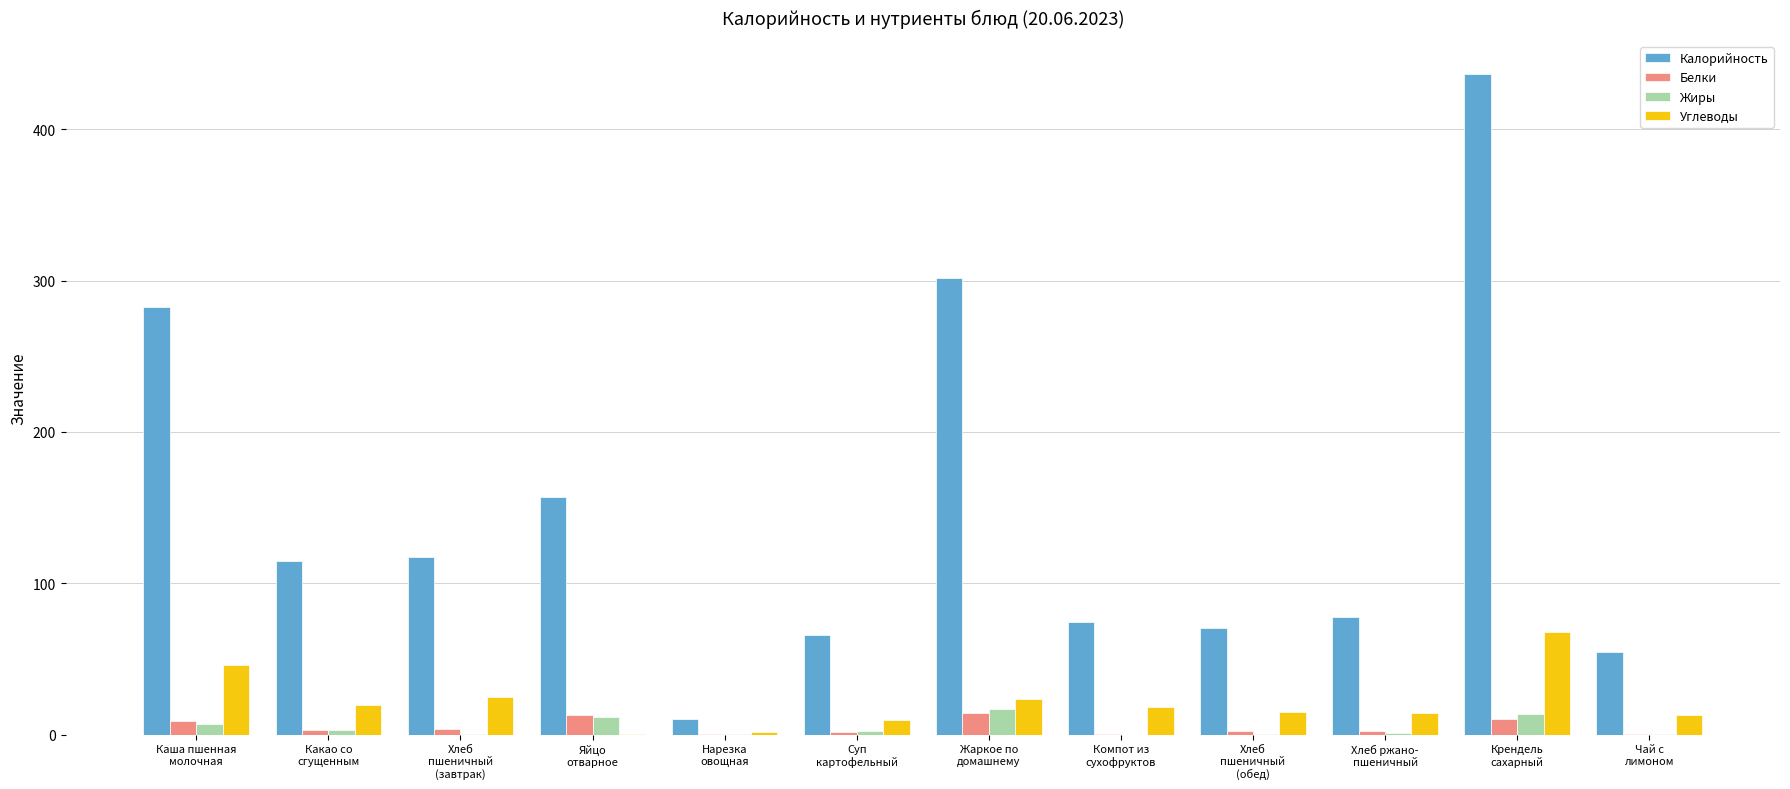

What is the sum of all Жиры values?

55.9